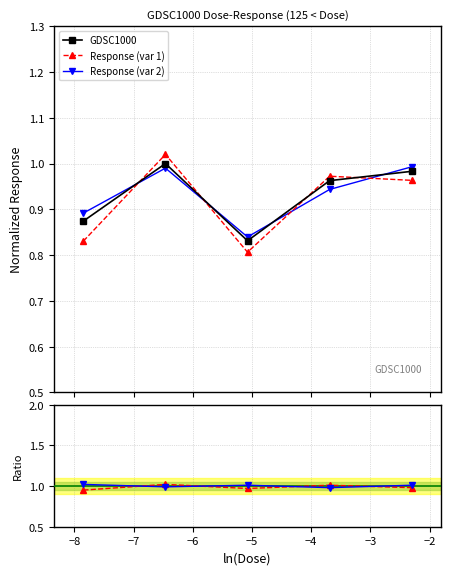

What is the difference between the second highest and second lowest values in the Response (var 1) series?

0.1